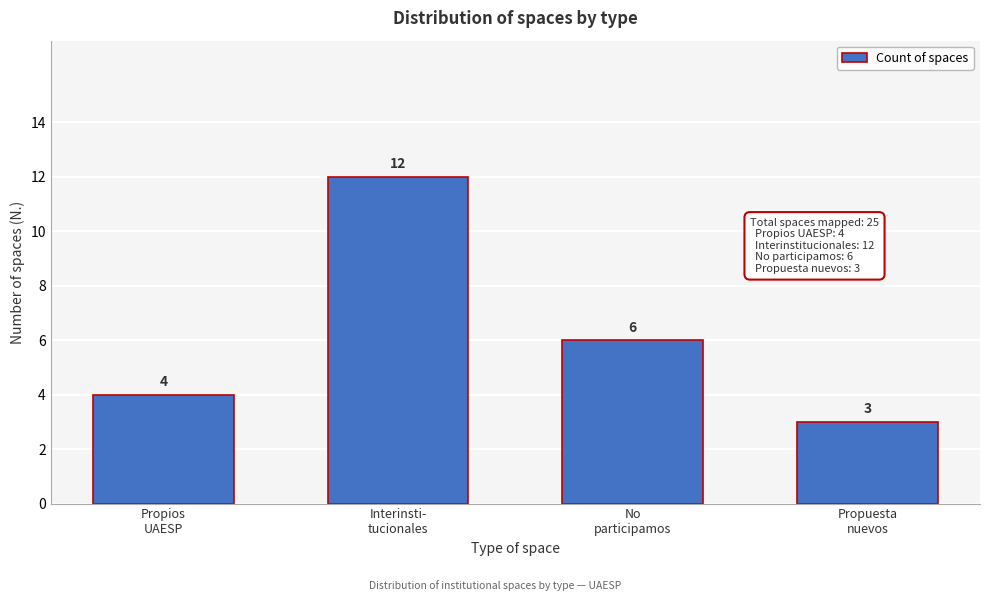

Reading left to right, transcribe all the data shown in this chart.

4	12	6	3